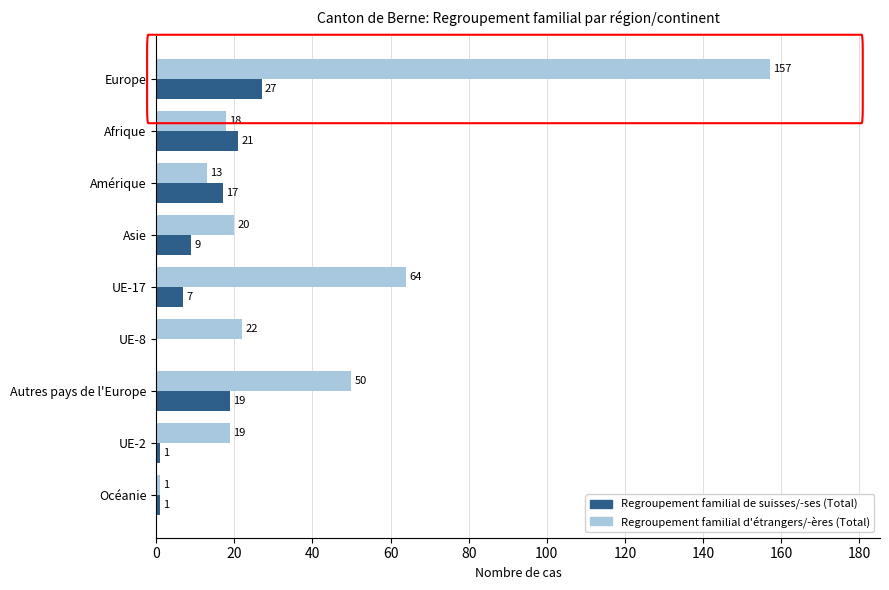

At which category is the sum across all series the highest?

Europe